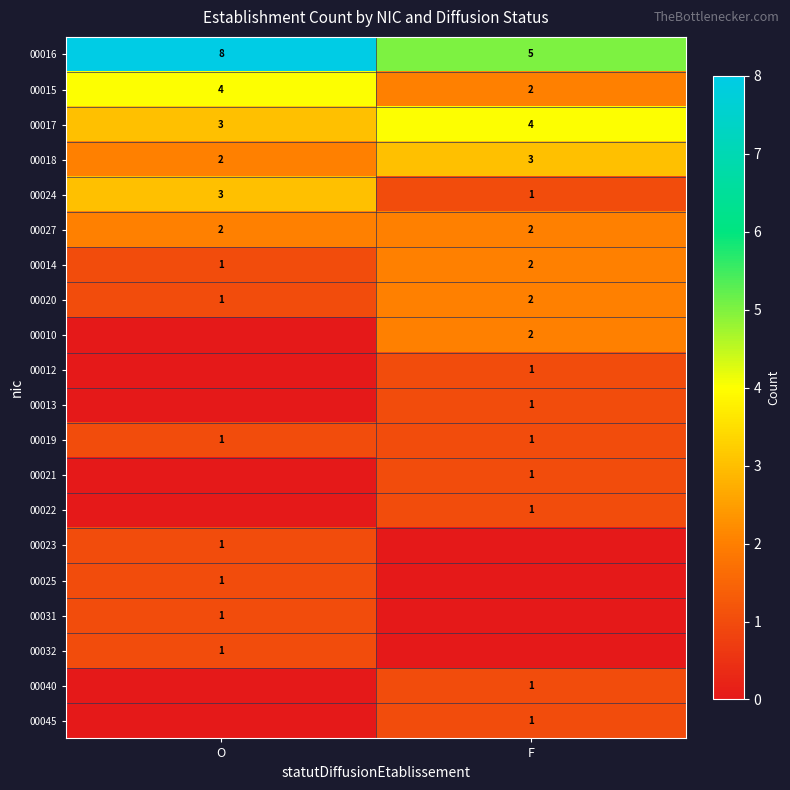

The value of 00018 at F is 2. True or false?

False